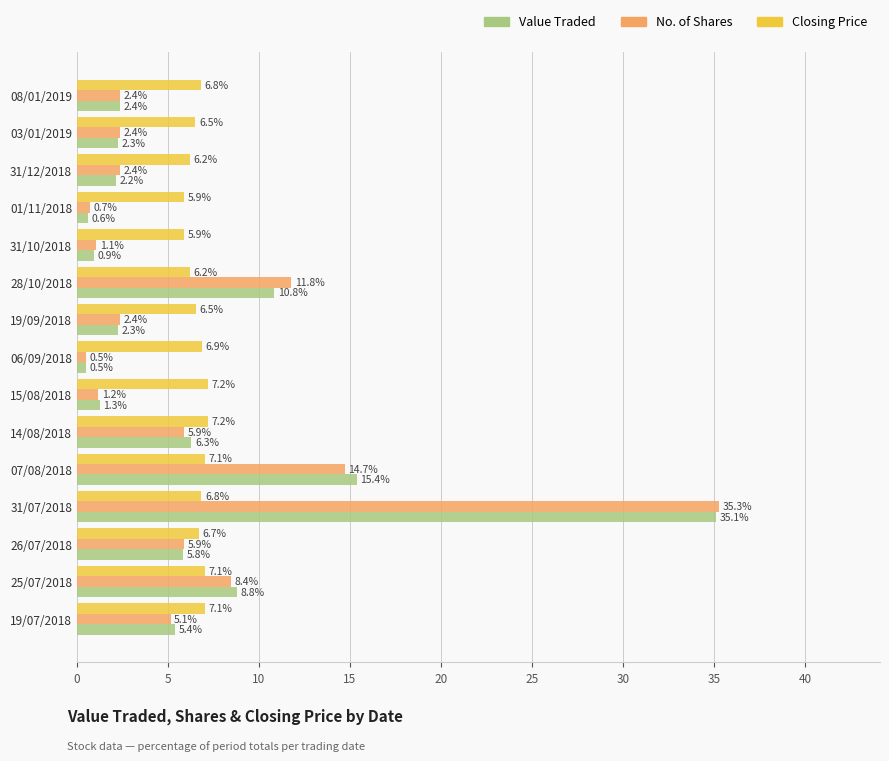

Read the Closing Price value at 08/01/2019.

6.8